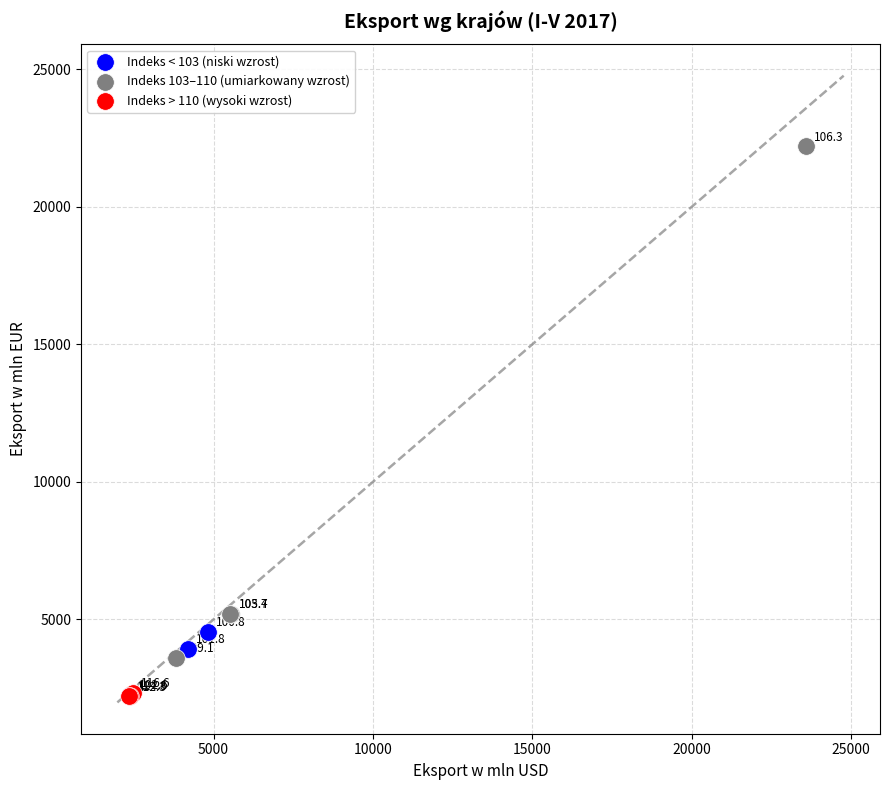

Which series reaches the minimum Y coordinate?

Indeks > 110 (wysoki wzrost)